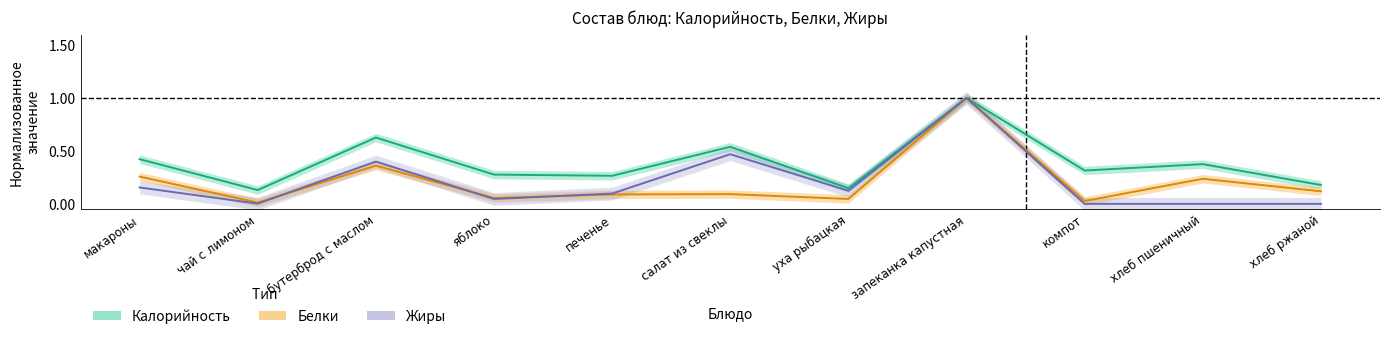

True or false: Белки and Жиры intersect in this chart.

True